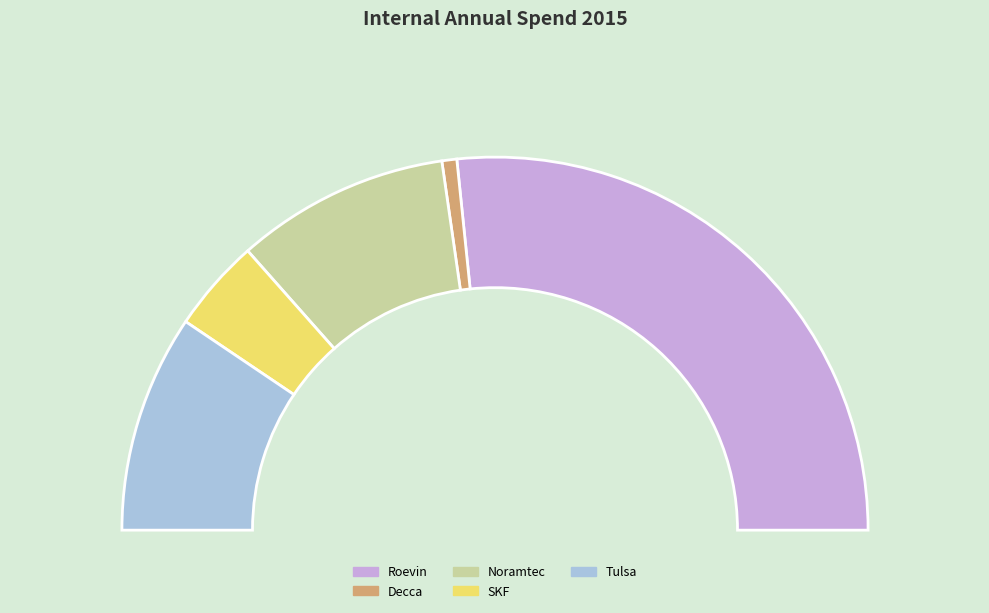

How many segments does this pie chart have?

5